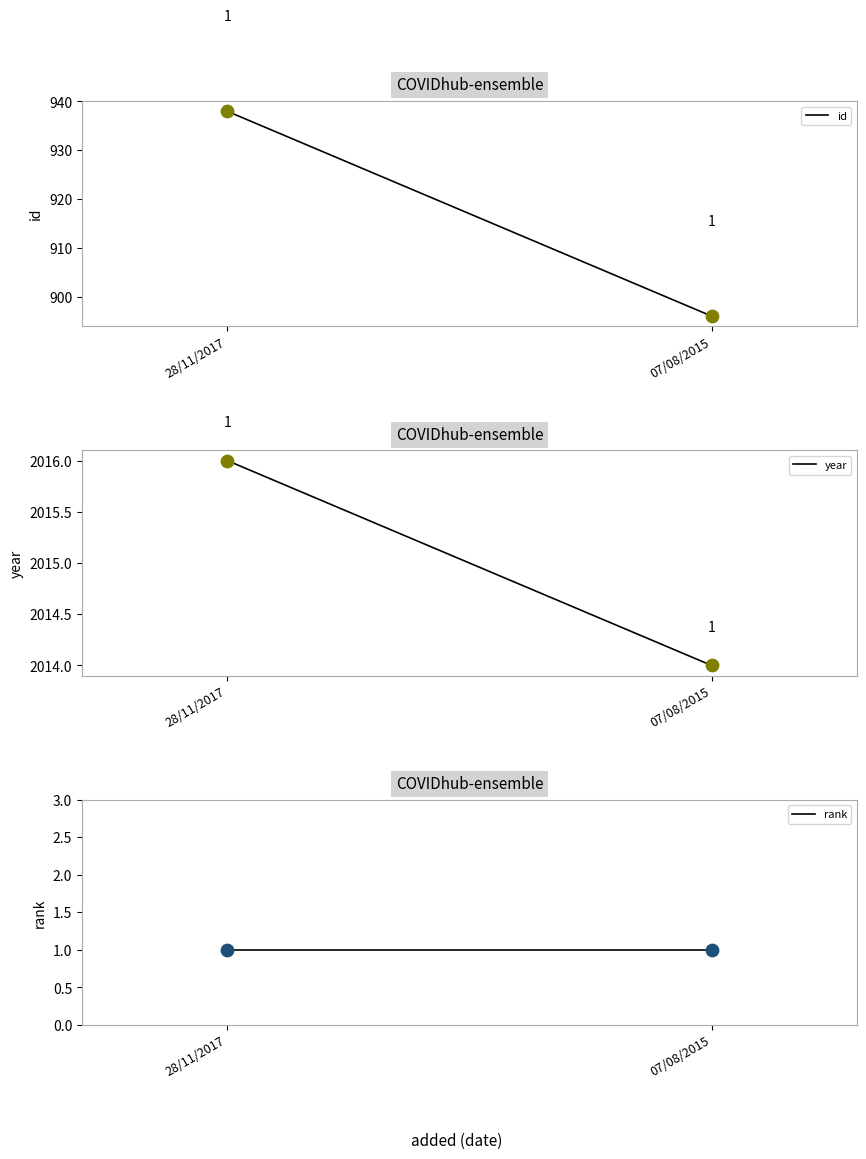

Which series reaches the maximum Y coordinate?

year